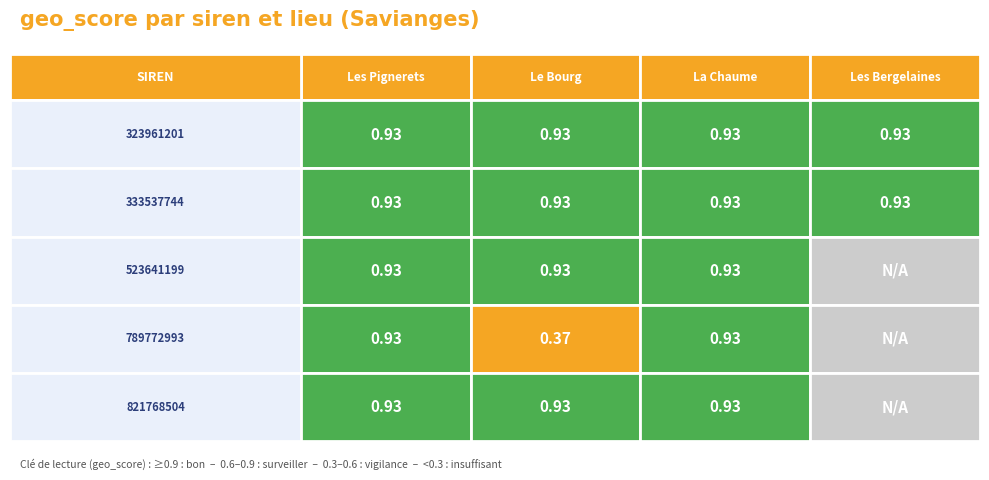

What is the highest value of the La Chaume series?

0.9